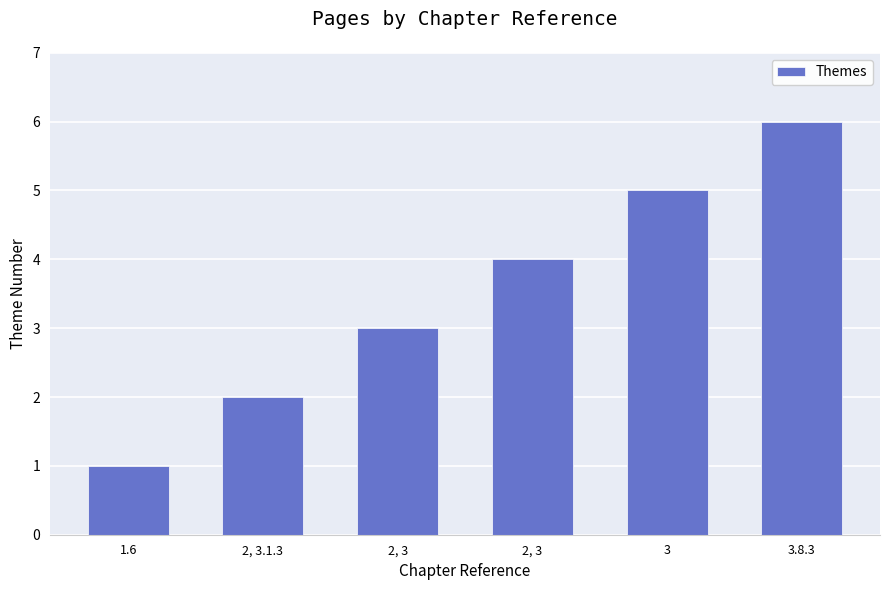

Approximately how many times larger is the value at 3.8.3 compared to 1.6?

6.0